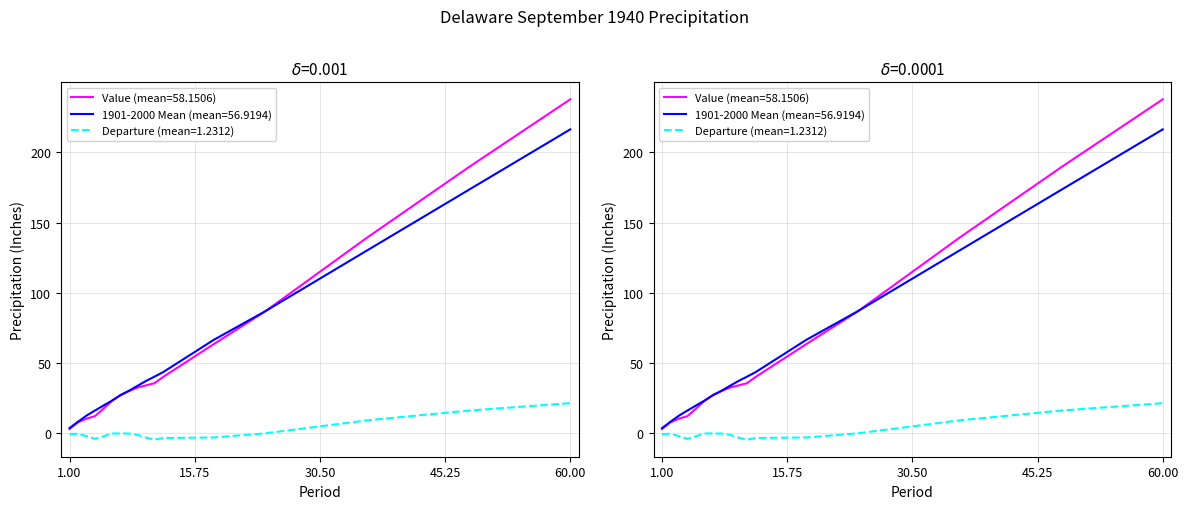

What is the difference between the maximum and minimum values in the Departure series?

26.0